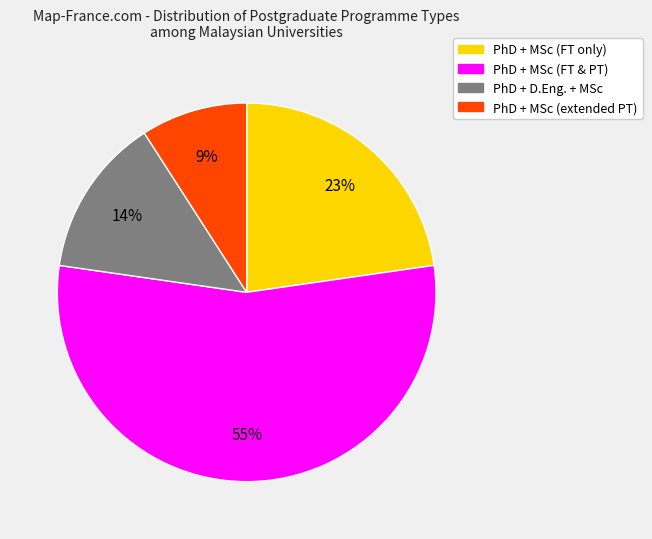

To the nearest percent, what is the average slice percentage?

25%